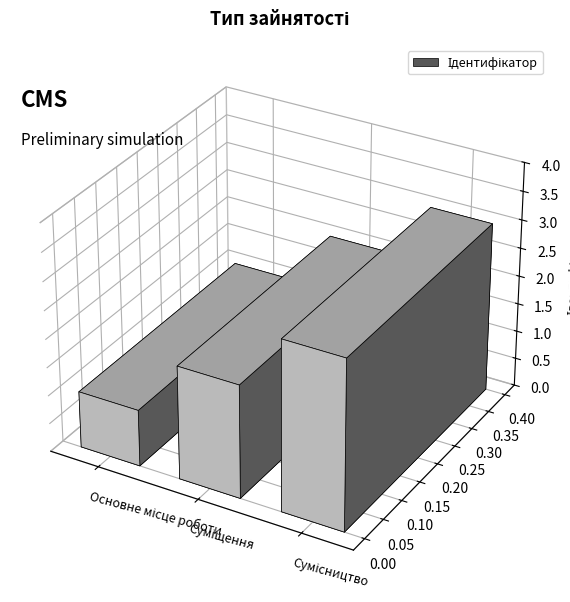

How many values exceed 2?

1